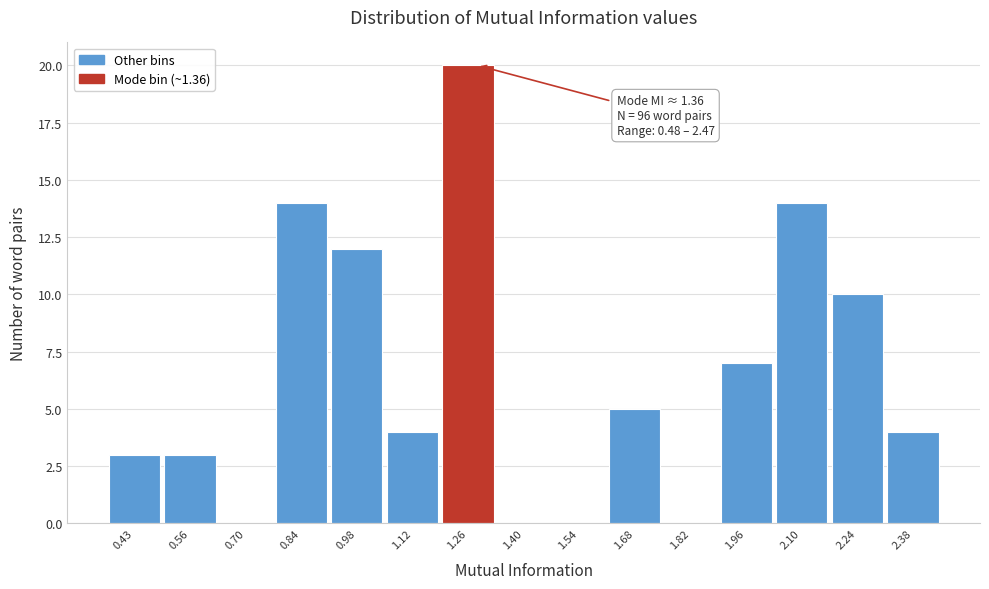

Reading left to right, extract all data points from this chart.

0.43=3	0.56=3	0.70=0	0.84=14	0.98=12	1.12=4	1.26=20	1.40=0	1.54=0	1.68=5	1.82=0	1.96=7	2.10=14	2.24=10	2.38=4